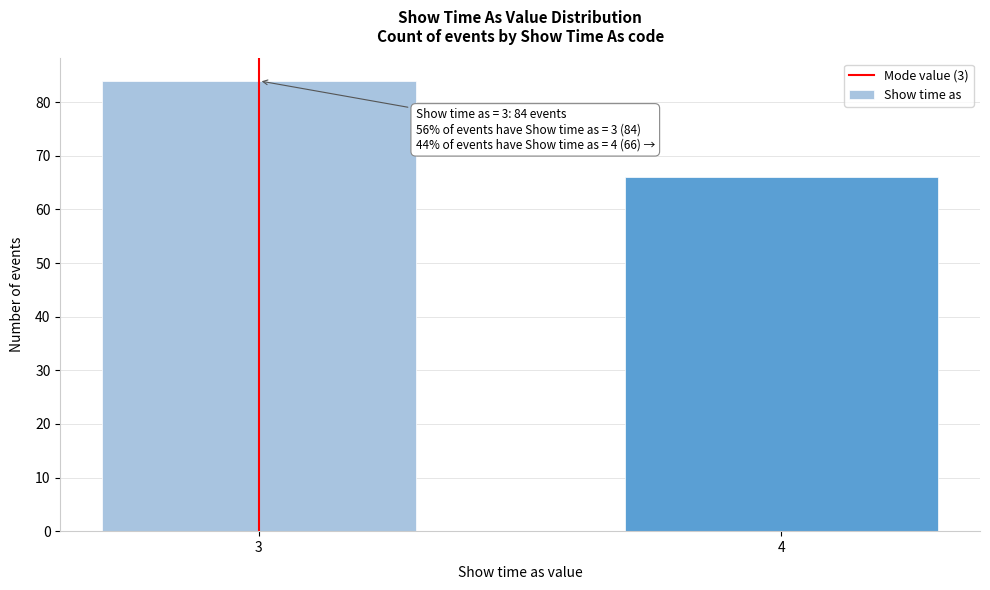

Reading left to right, transcribe all the data shown in this chart.

3=84	4=66